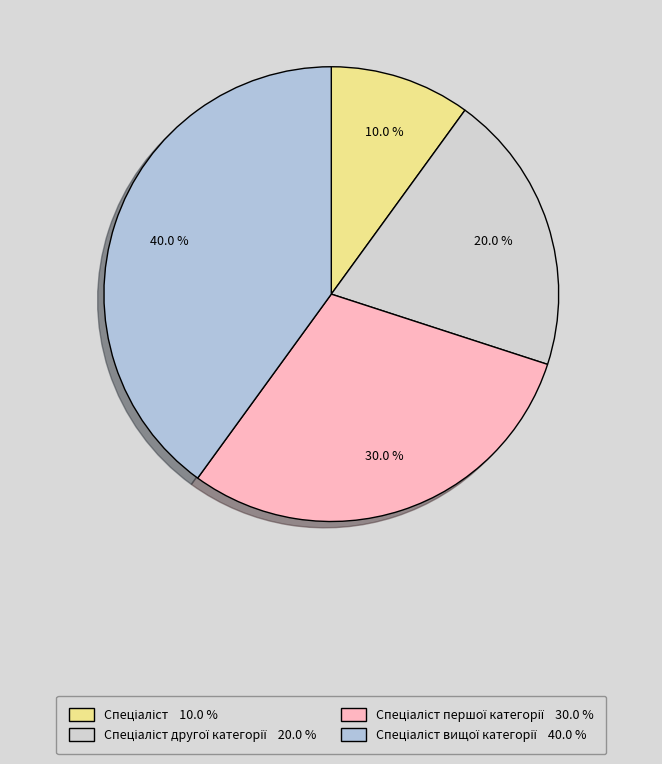

Which category has the smallest portion of the pie?

Спеціаліст